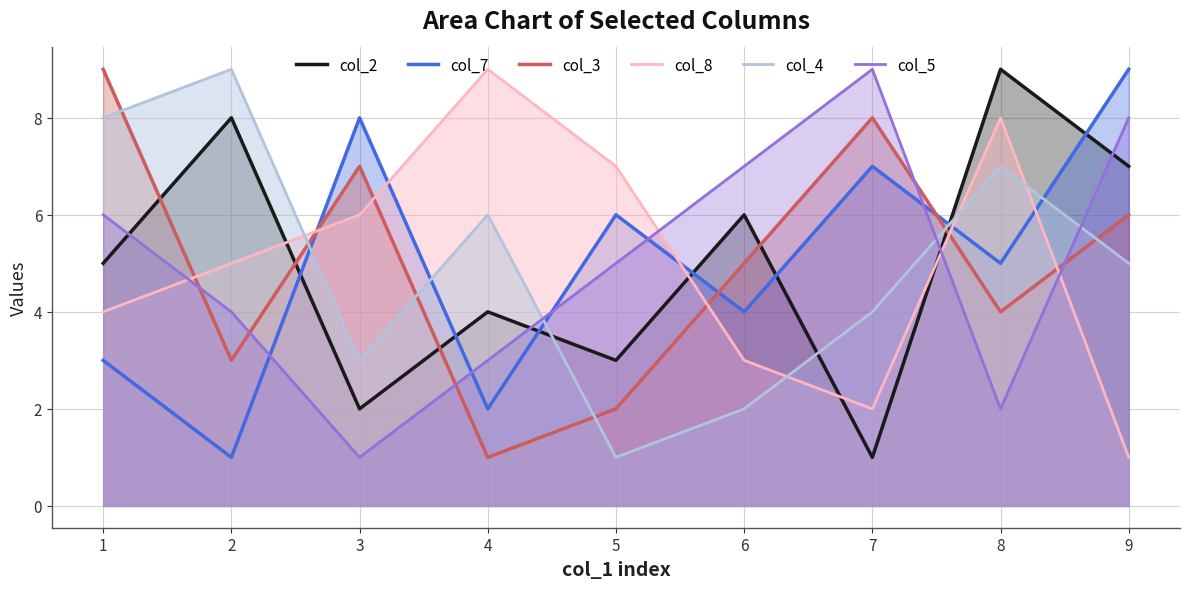

What is the sum of all col_3 values?

45